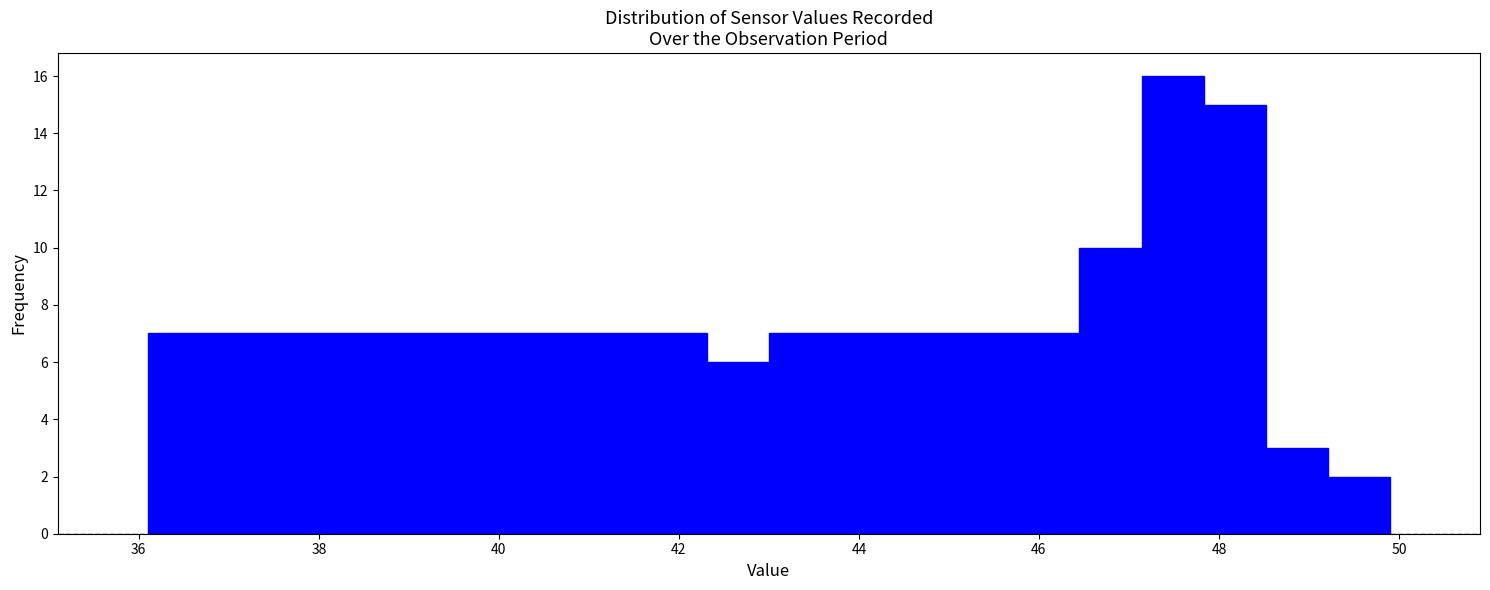

Around what value on the x-axis is the tallest bar? Give the approximate position of its centre, as read against the axis.

47.4